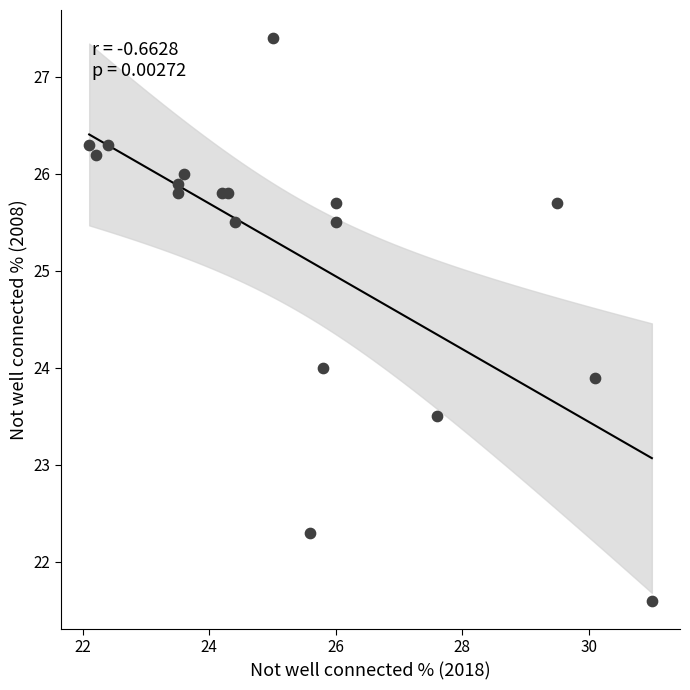

What is the range of X values (max minus min)?

8.9